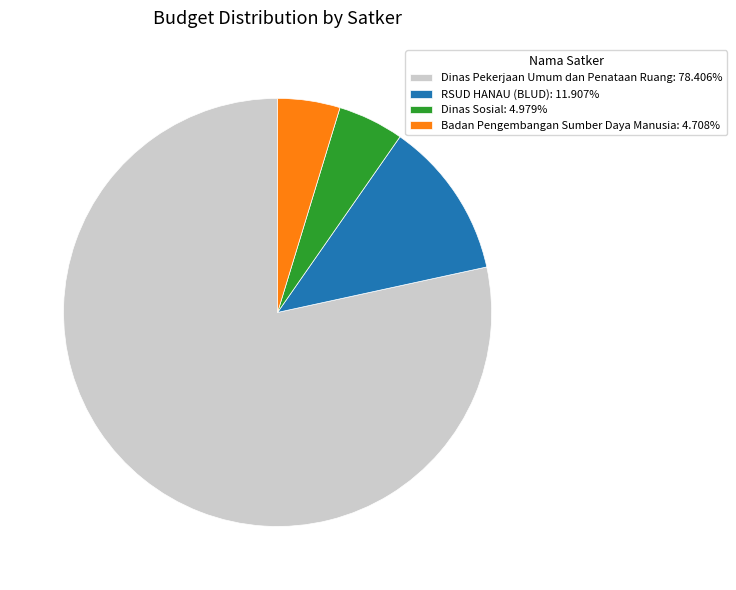

What is the ratio of the value at Badan Pengembangan Sumber Daya Manusia: 4.708% to the value at Dinas Sosial: 4.979%?

0.9